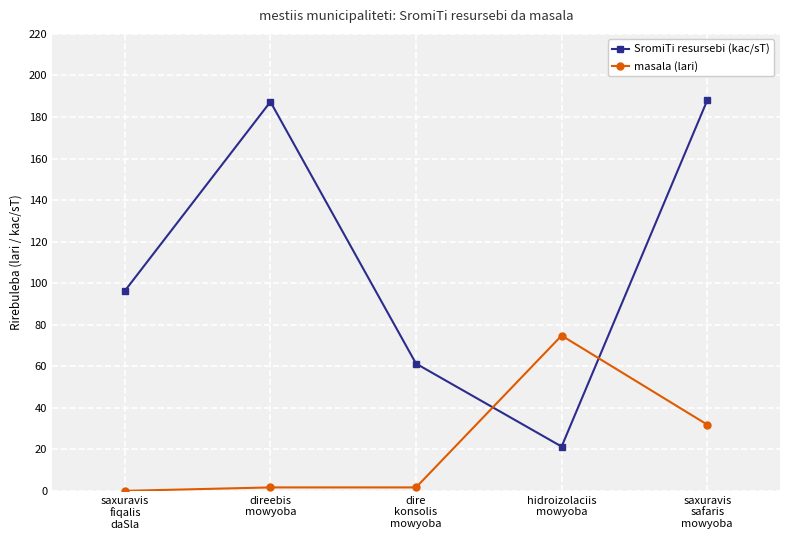

How many values in the SromiTi resursebi (kac/sT) series exceed 96?

3